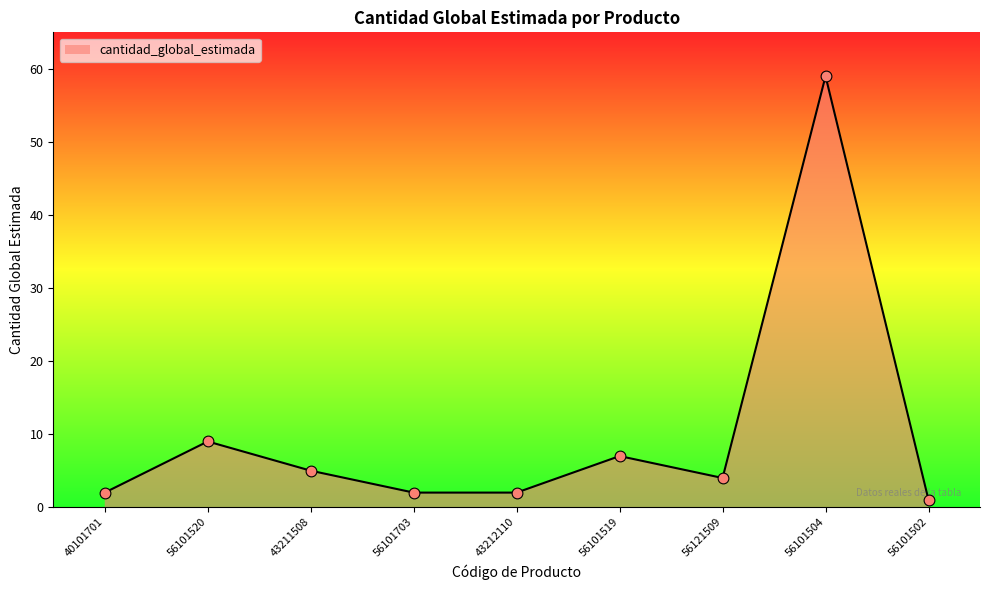

What is the change in value from 43212110 to 56101502?

-1